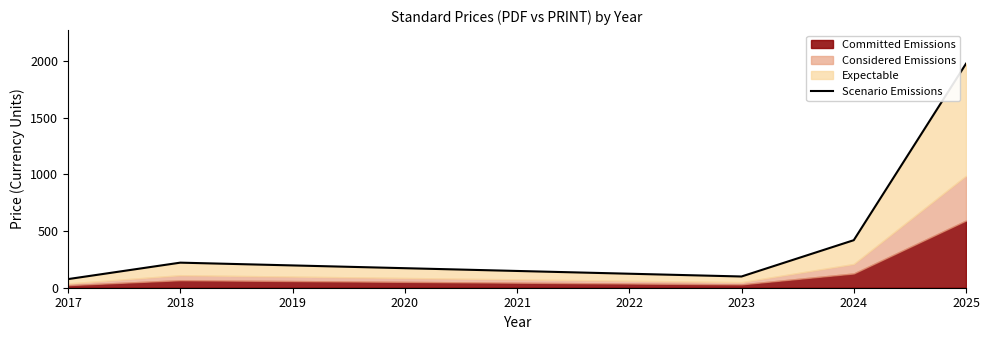

What is the sum of all values?

2789.9